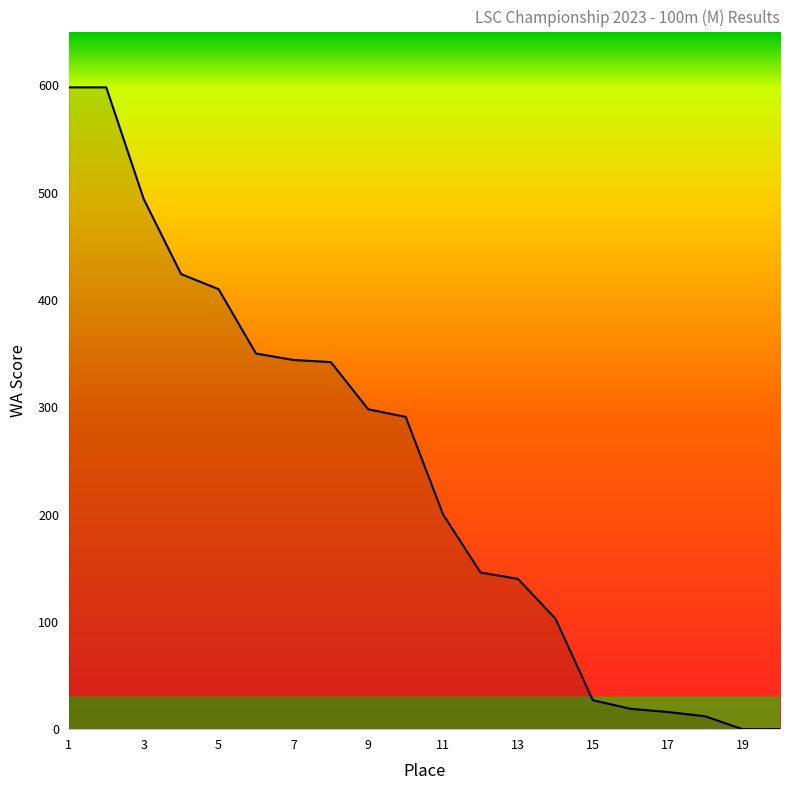

What is the difference between the maximum and minimum values?

598